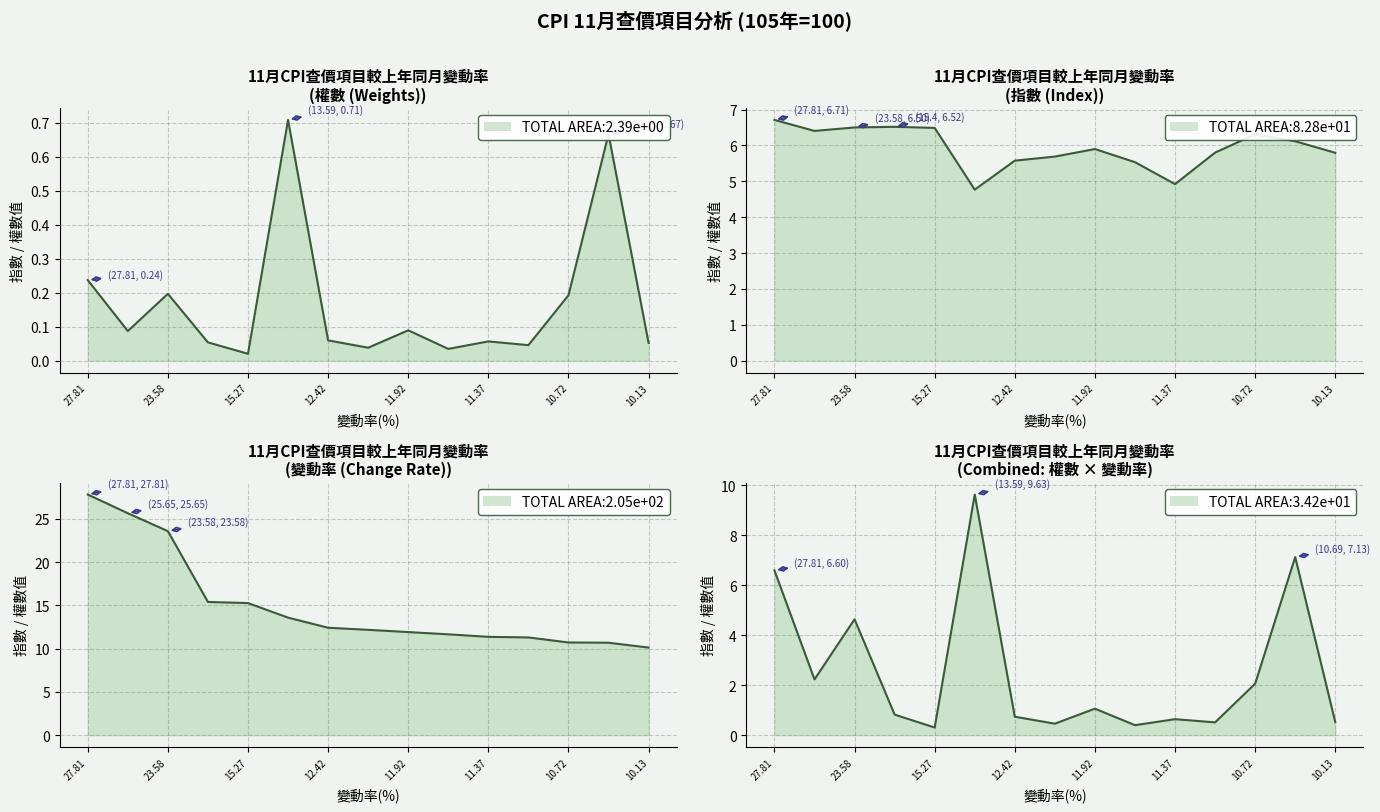

At how many categories does at least one series exceed 25?

2